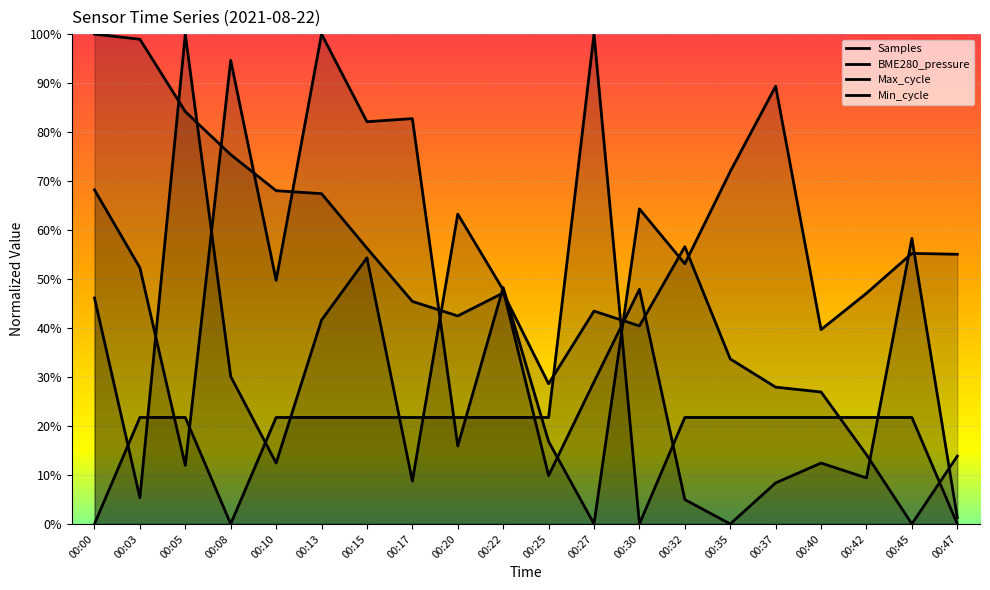

Rank the series at 00:10 from highest to lowest value.

BME280_pressure, Samples, Min_cycle, Max_cycle